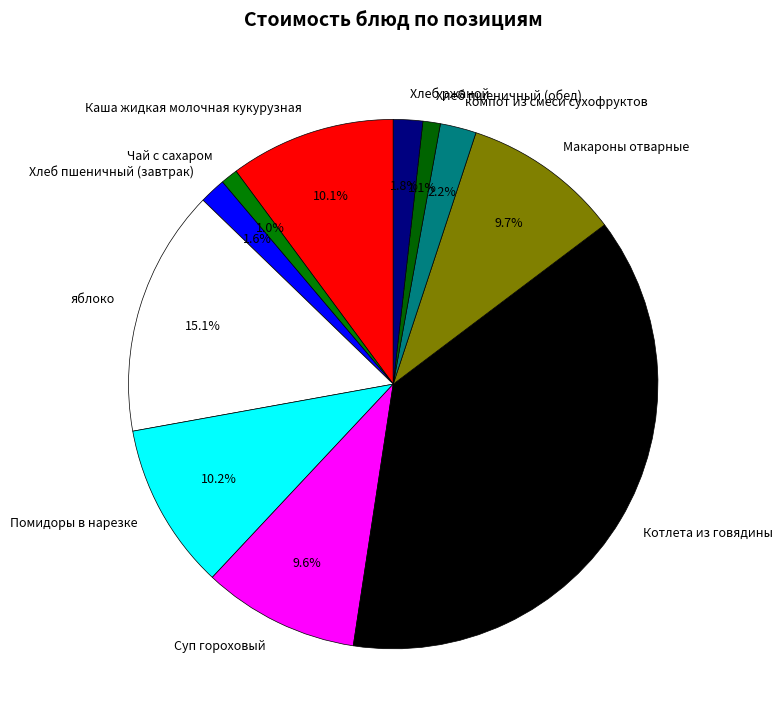

To the nearest percent, what portion does Чай с сахаром represent?

1%